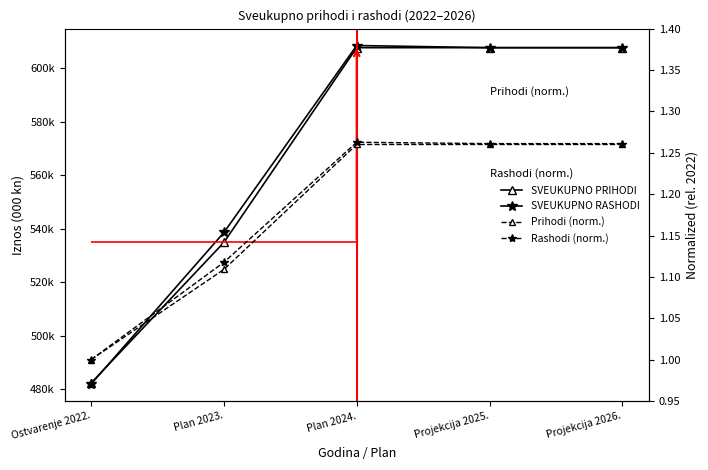

What is the value of the SVEUKUPNO RASHODI point at the 5th from the left?

607719.8